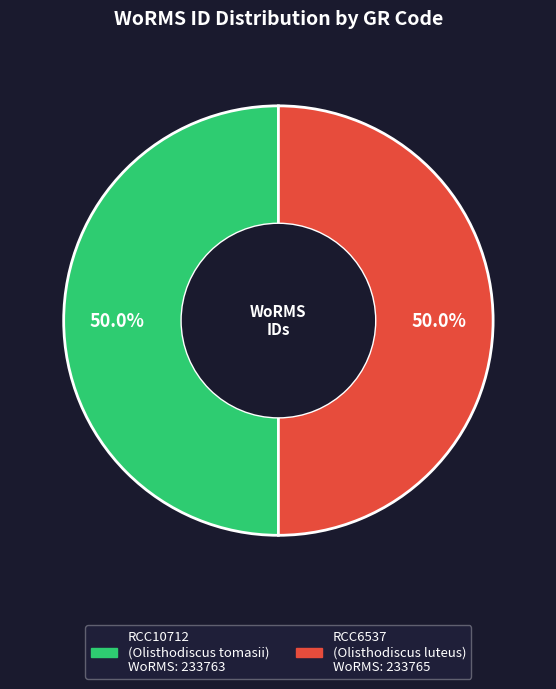

Approximately how many times larger is the value at RCC10712 compared to RCC6537?

1.0